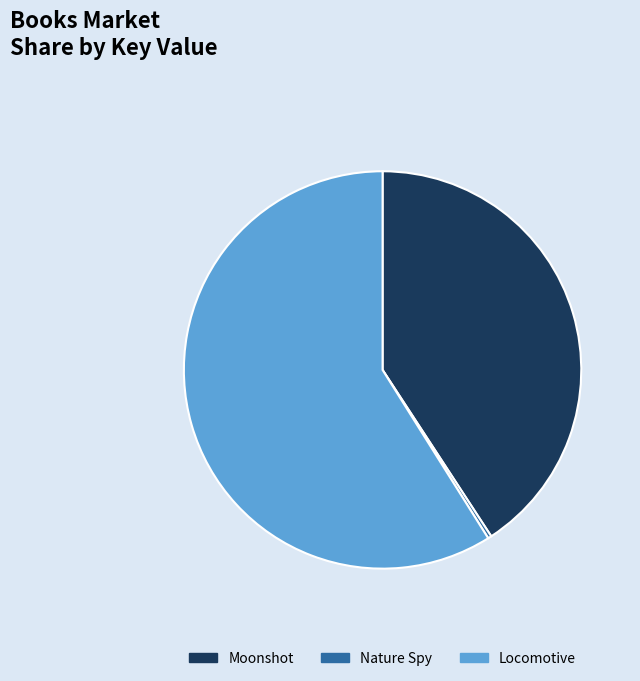

Which has a higher value, Locomotive or Nature Spy?

Locomotive